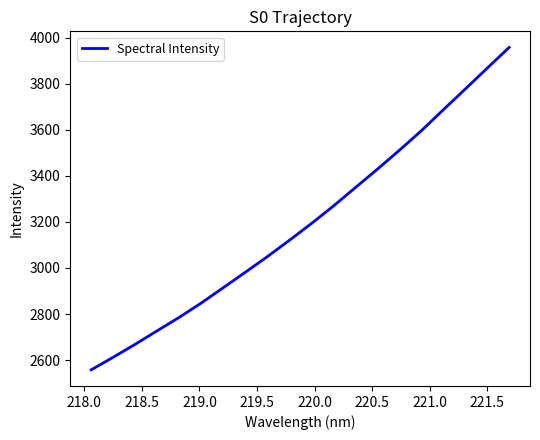

What is the difference between the maximum and minimum values?

1399.6